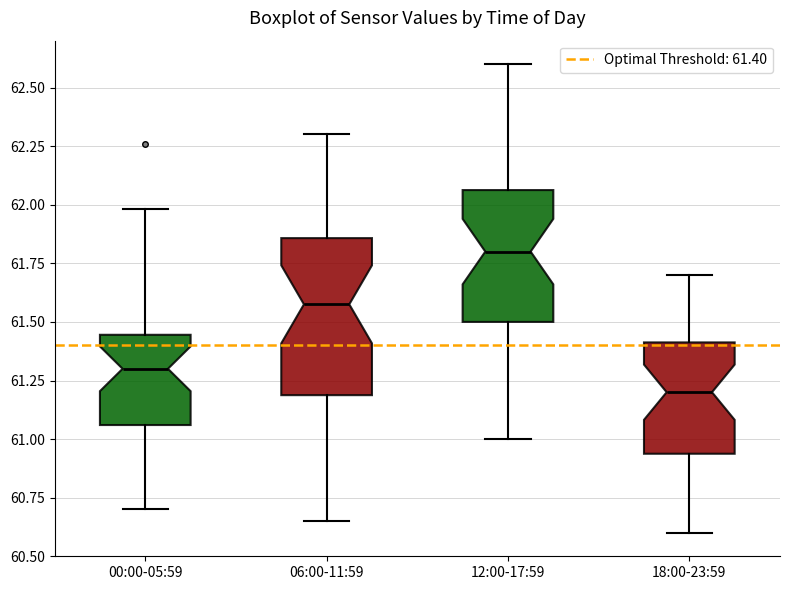

Comparing the boxes themselves (not the whiskers), which one is the tallest?

06:00-11:59